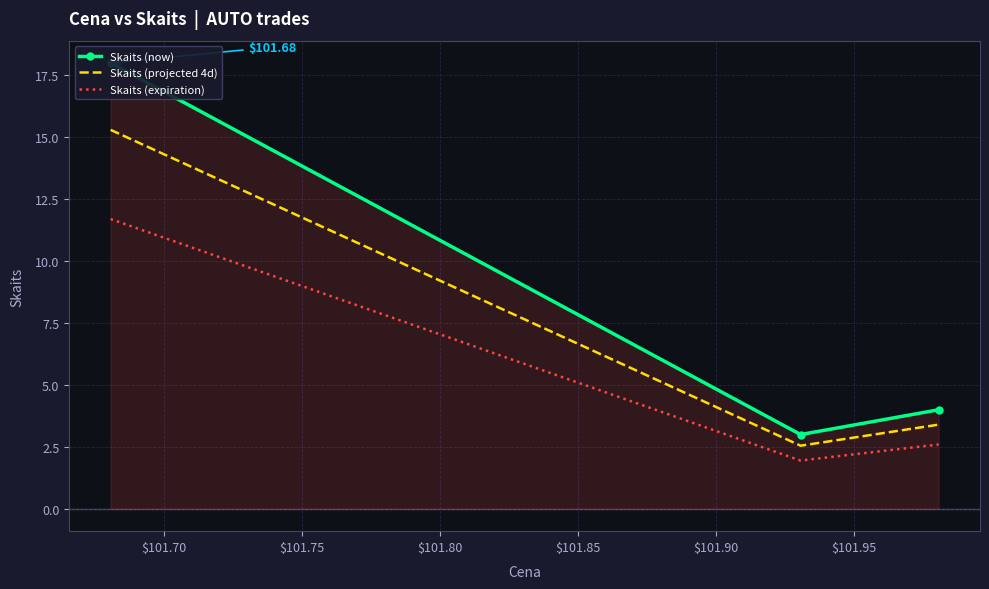

How many lines are shown in the chart?

3